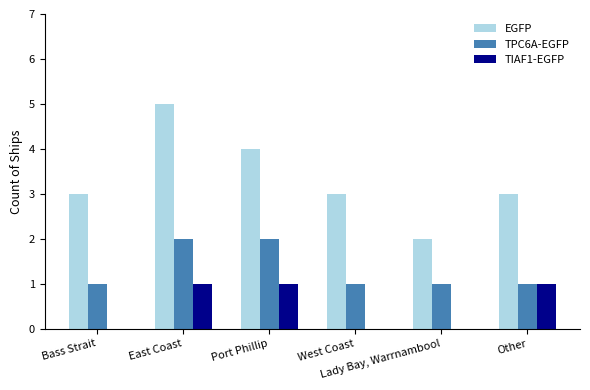

True or false: EGFP has a value of 4 at Port Phillip.

True